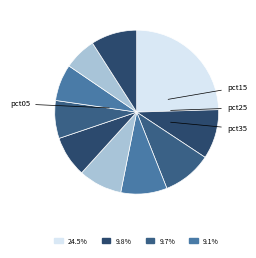

Count the number of slices in the pie.

10